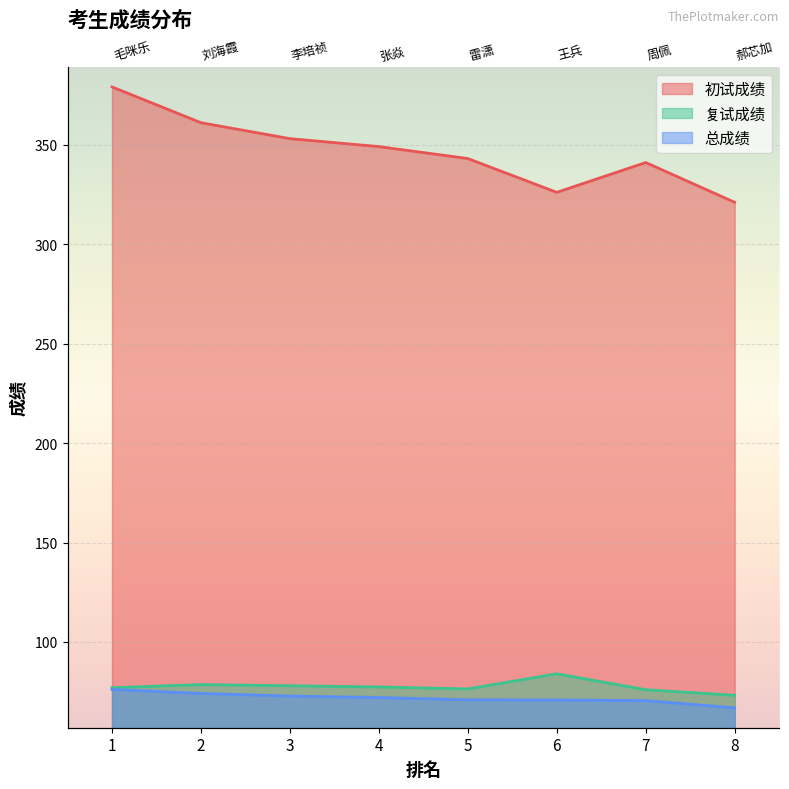

Which label corresponds to the largest value in the chart?

1